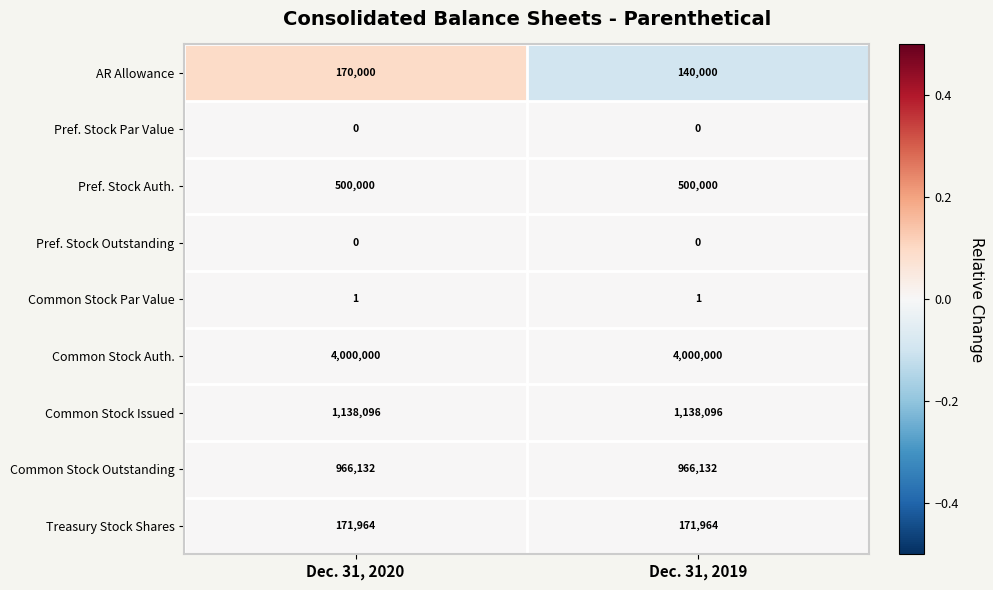

How many data points does each series have?

2